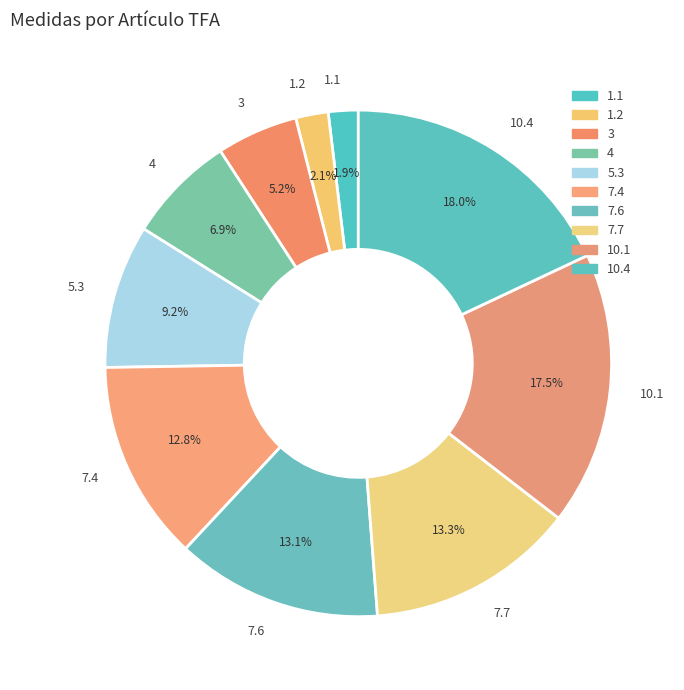

The 1.2 slice represents 8% of the pie. True or false?

False